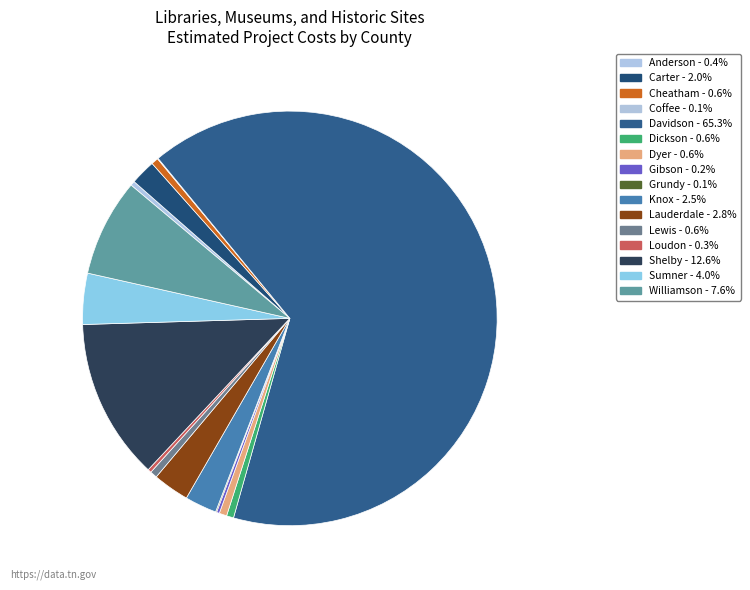

What is the majority slice?

Davidson